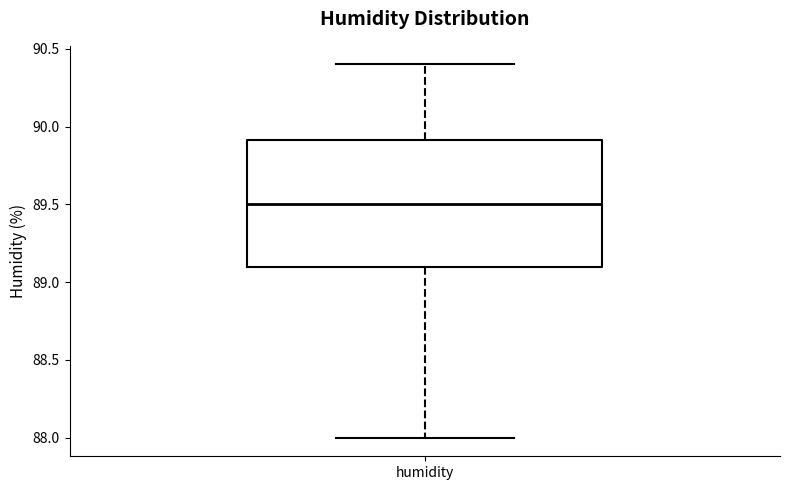

Read this box plot against the y-axis: the position of the median line, the range covered by the box, and the ends of both whiskers. The values are not printed on the chart, so give them approximately, as read against the axis.

median 89.5, box 89.1 to 89.9, whiskers 88.0 to 90.4